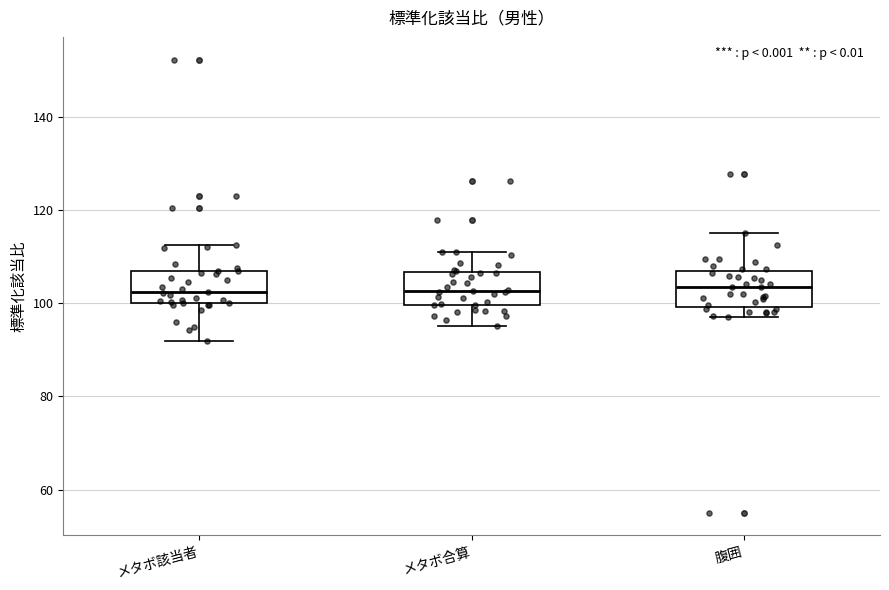

Reading left to right, transcribe this box plot: for each box, give where its median line is, the range the box spans, and where its two whiskers end, as read against the y-axis. The values are not printed on the chart, so give them approximately, as read against the axis.

メタボ該当者: median 102, box 100 to 106, whiskers 92 to 112
メタボ合算: median 102, box 100 to 106, whiskers 96 to 112
腹囲: median 104, box 100 to 106, whiskers 98 to 116